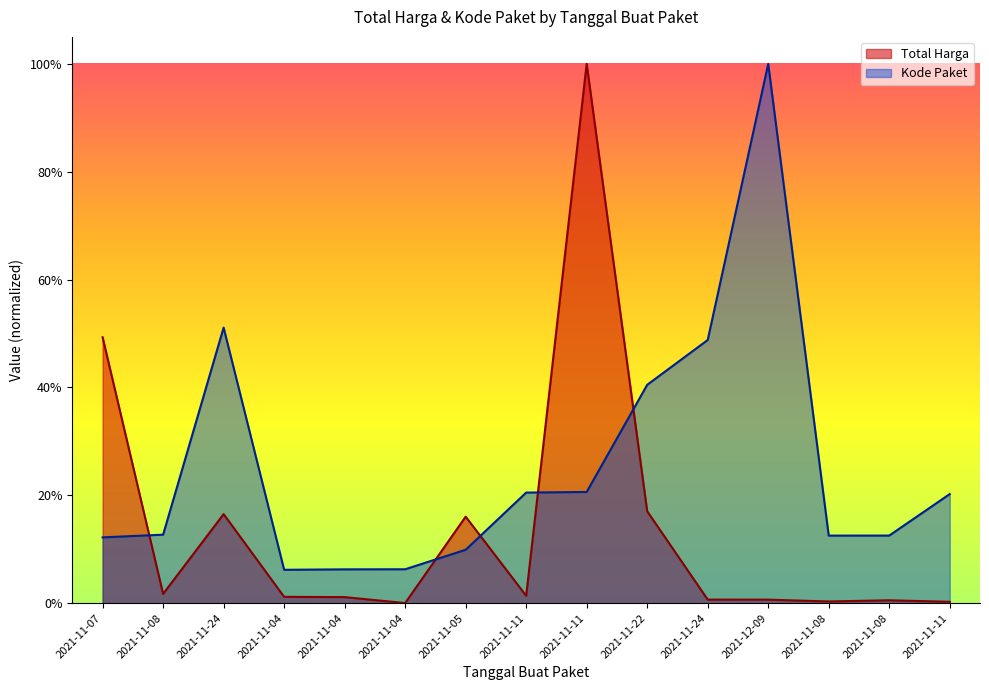

What is the difference between the highest and lowest values at 2021-11-04?

0.1